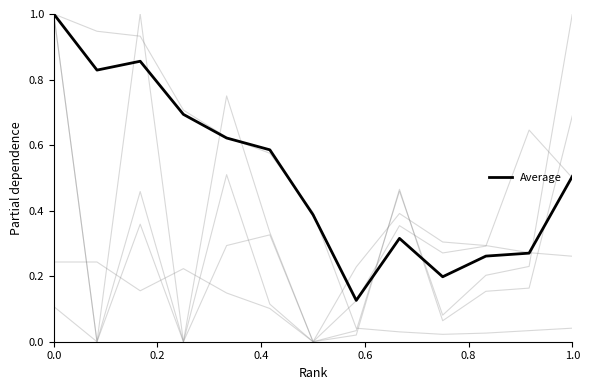

True or false: Total Docs. (2019) has a value of 0.2 at 8.

False